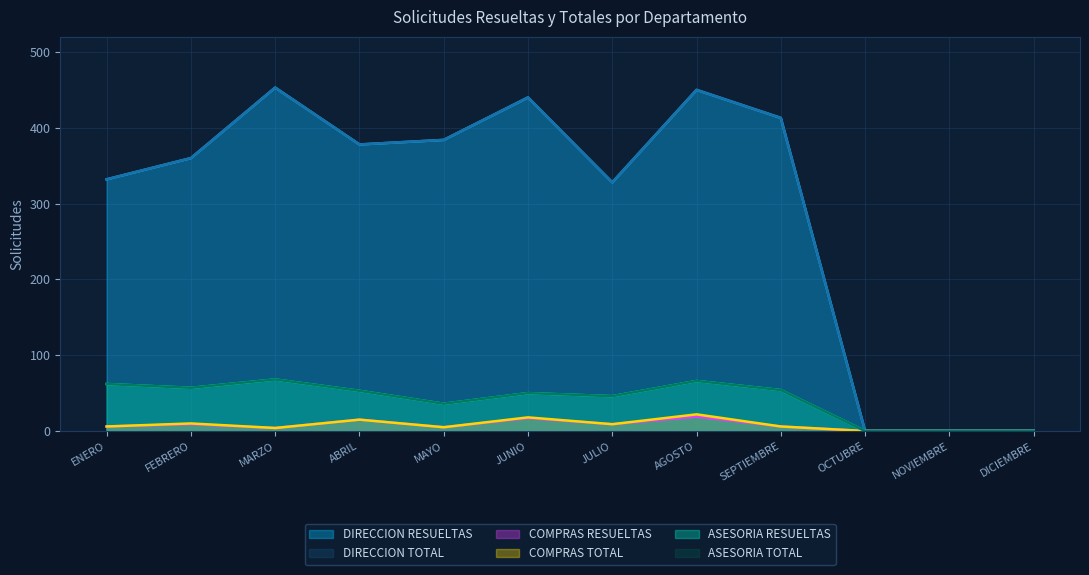

What is the value of the DIRECCION TOTAL point at the 2nd from the left?

360